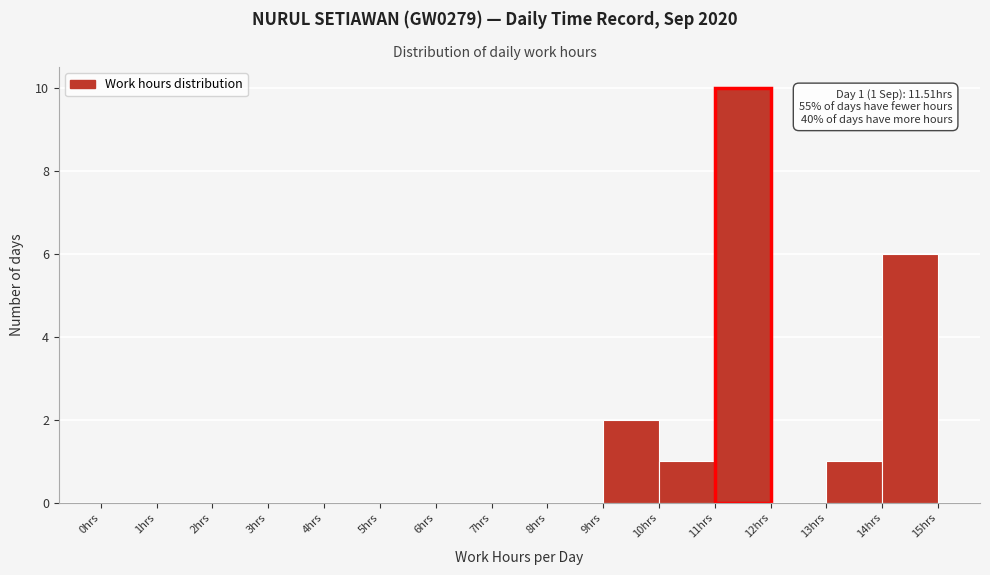

Which range on the x-axis has the tallest bar?

11 to 12